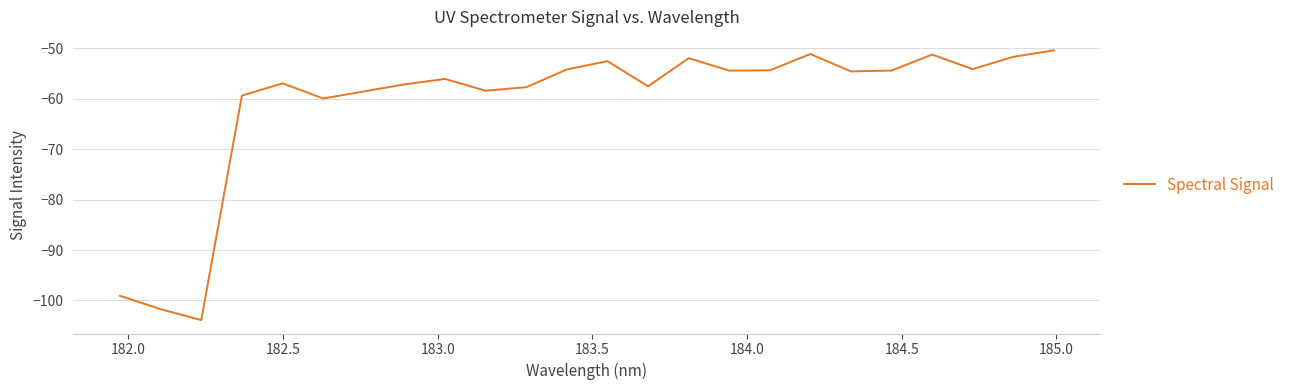

What is the maximum value shown in the chart?

-50.4